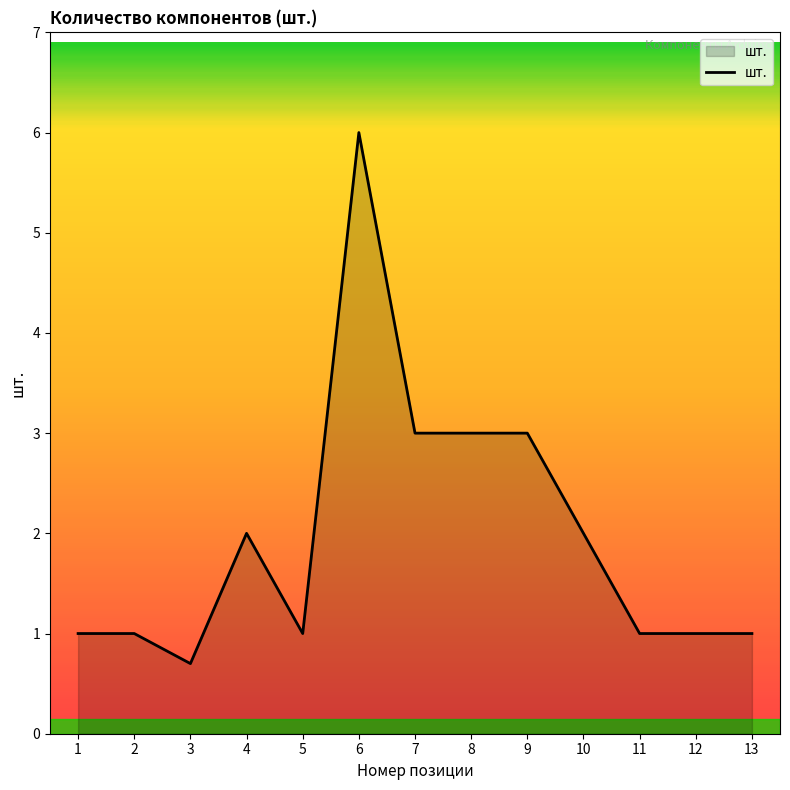

What value does the data have at 11?

1.0